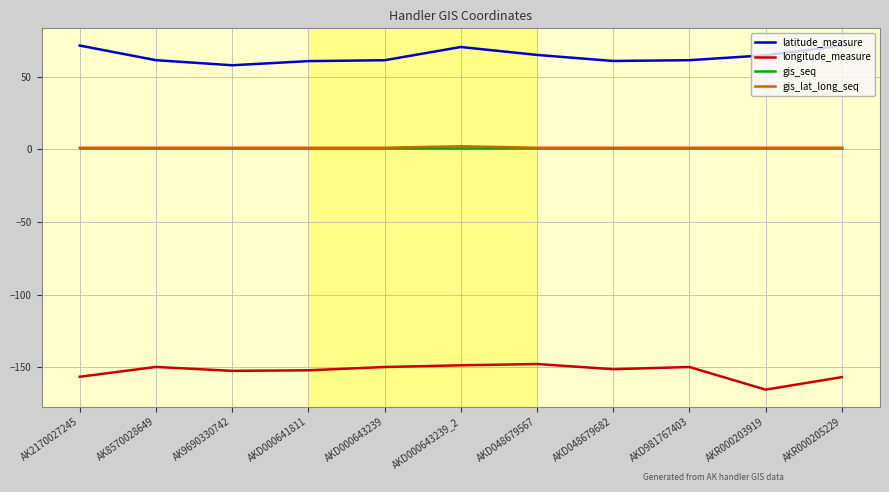

Which series has the largest total across all categories?

latitude_measure